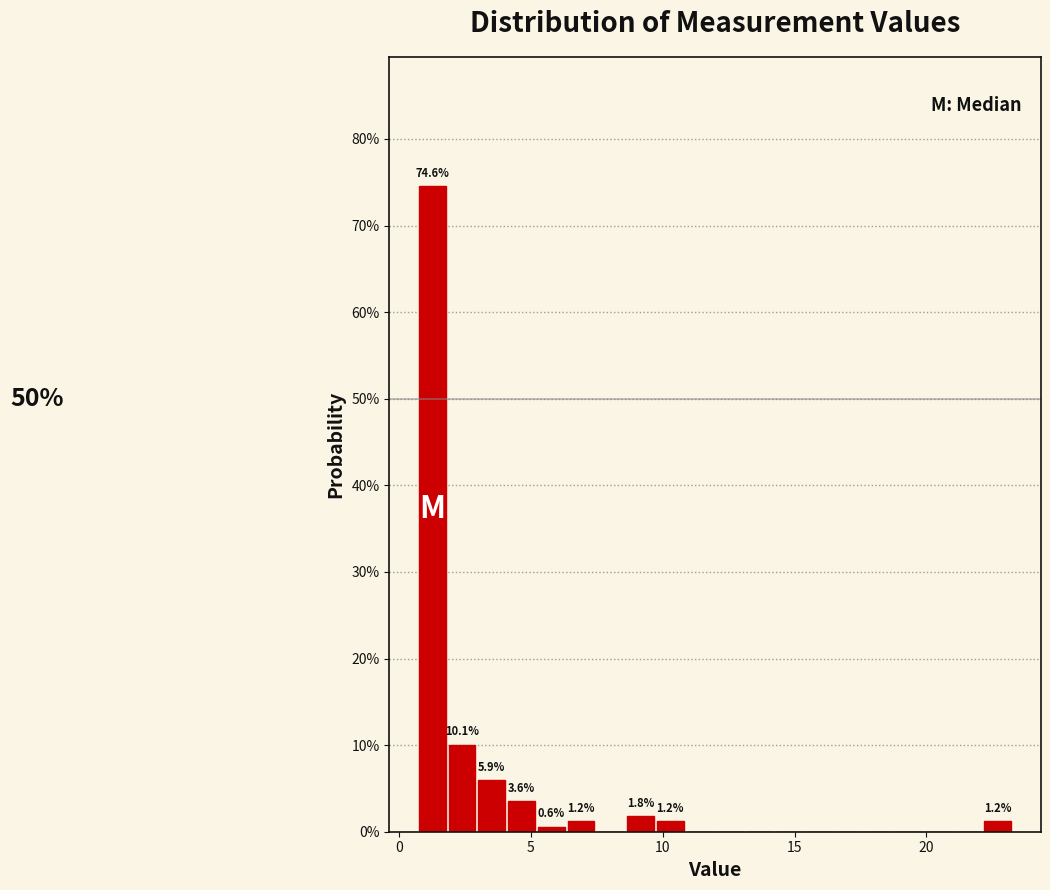

Around what value on the x-axis is the tallest bar? Give the approximate position of its centre, as read against the axis.

1.5